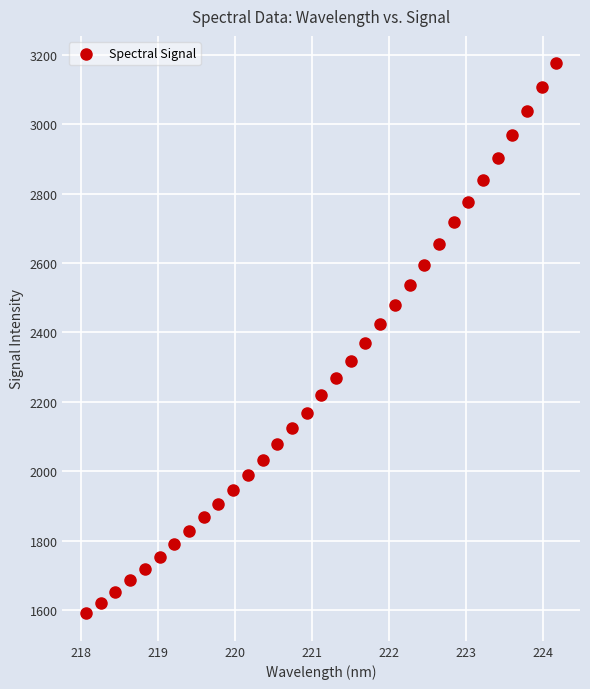

What is the range of X values (max minus min)?

6.1